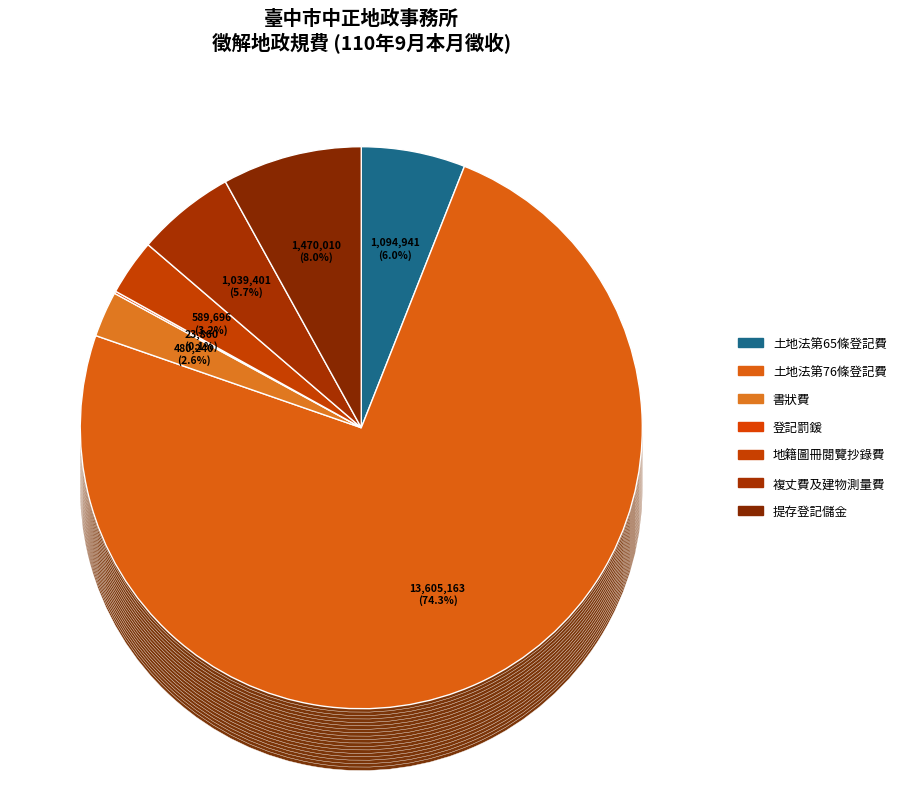

What percentage is the 提存登記儲金 slice, to the nearest percent?

8%